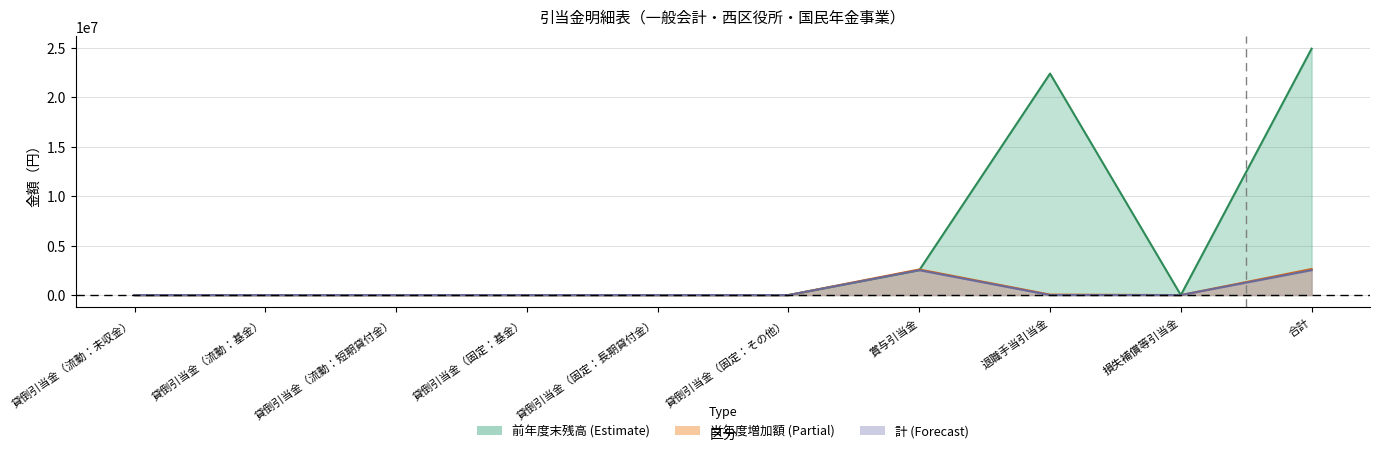

What position from the right is 貸倒引当金（流動：未収金）?

10